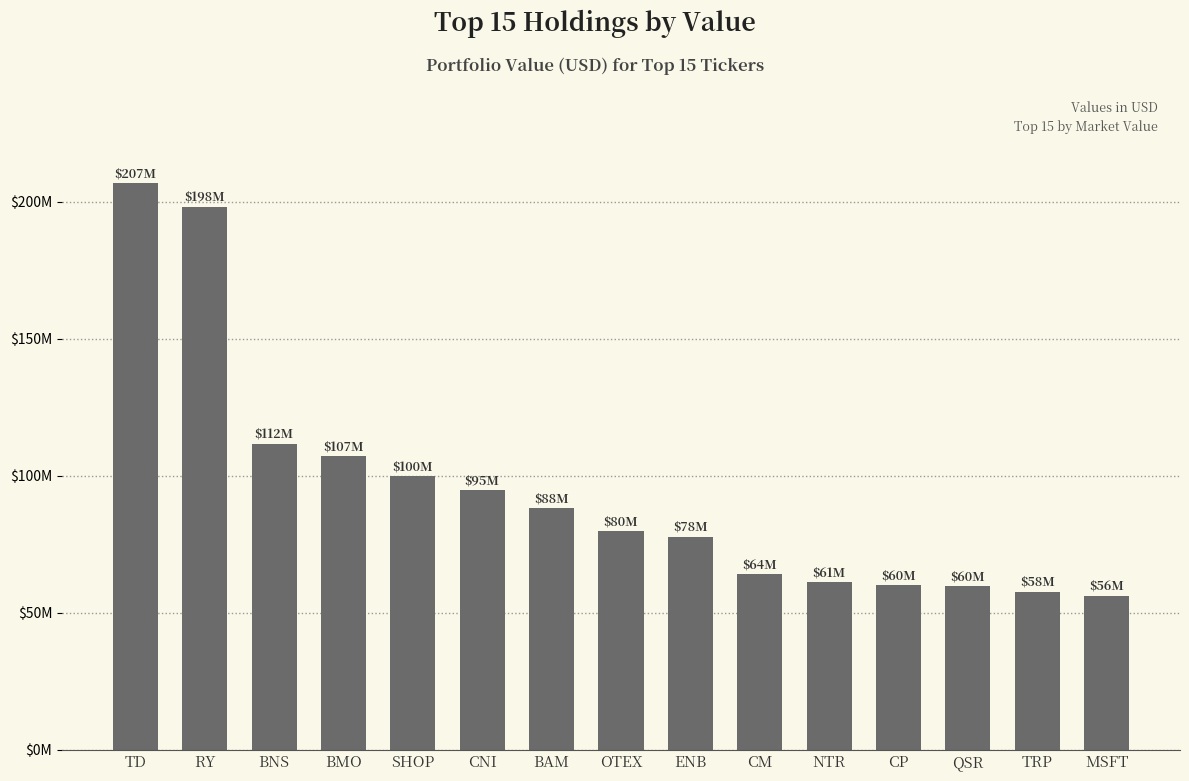

Does the chart contain any negative values?

No